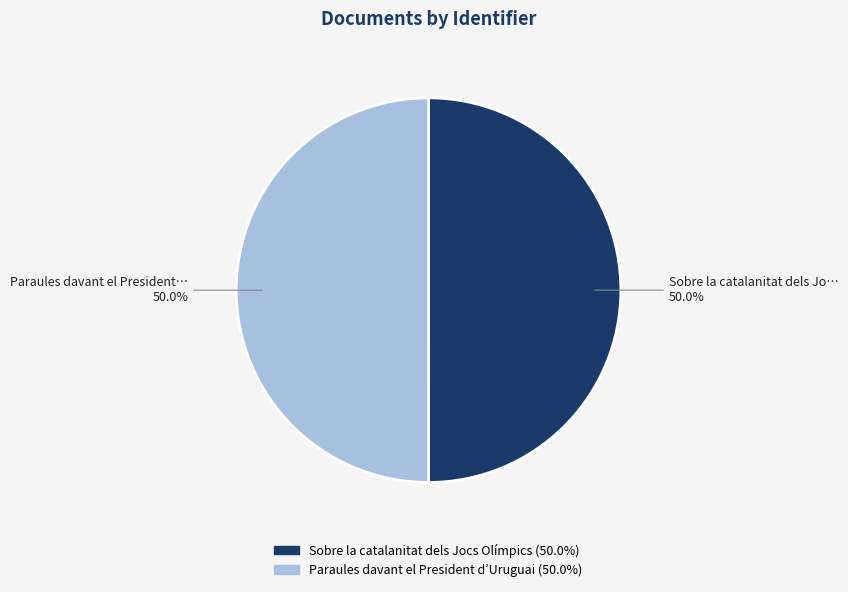

Combined, do Paraules davant el President d’Uruguai and Sobre la catalanitat dels Jocs Olímpics account for over 50%?

Yes